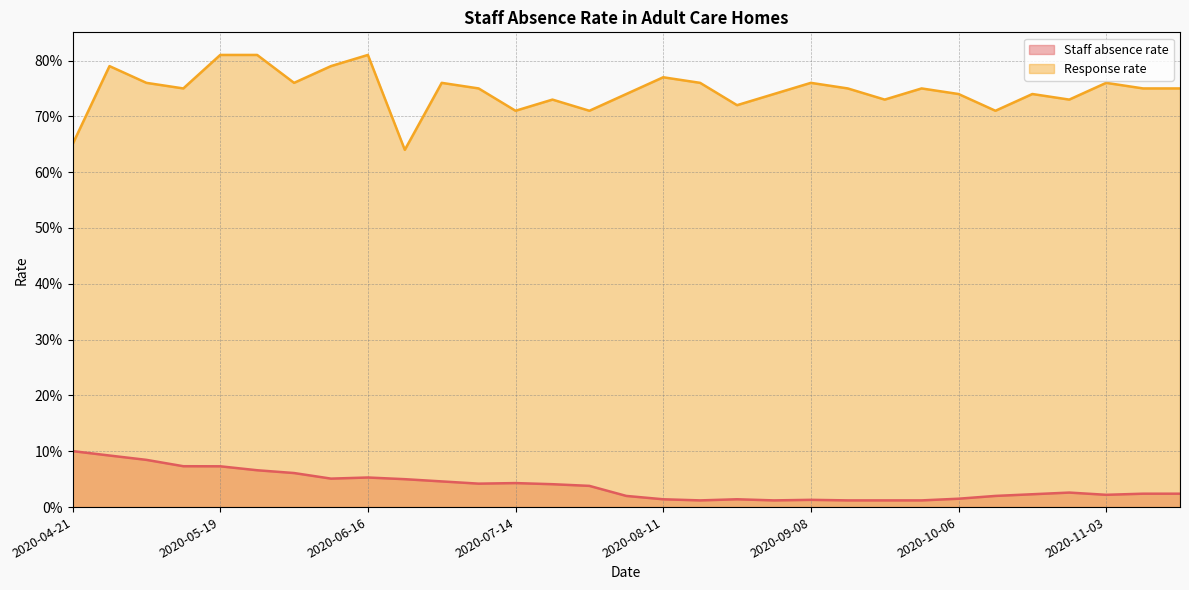

List the series in order of their peak value, lowest first.

Staff absence rate, Response rate